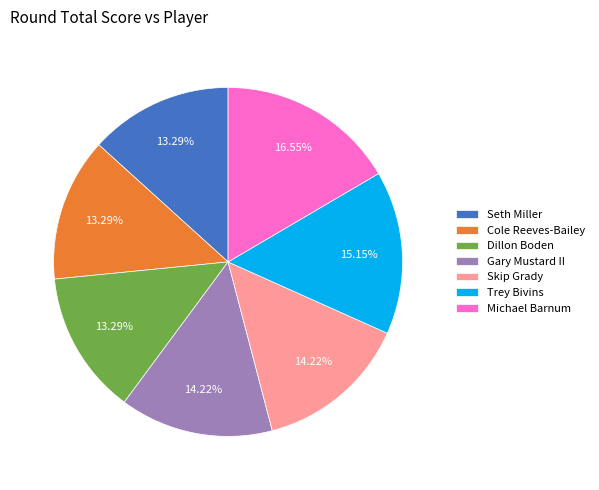

Is Gary Mustard II the majority of the pie?

No